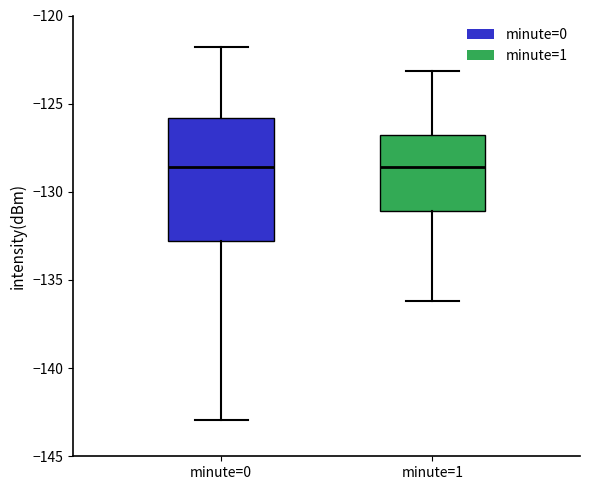

Comparing the boxes themselves (not the whiskers), which one is the tallest?

minute=0